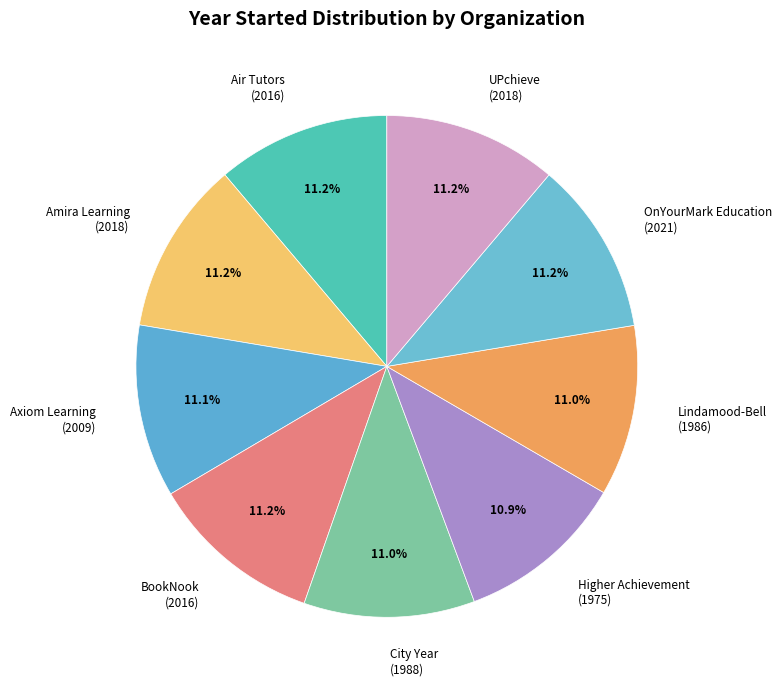

Does City Year (1988) account for over 50% of the chart?

No